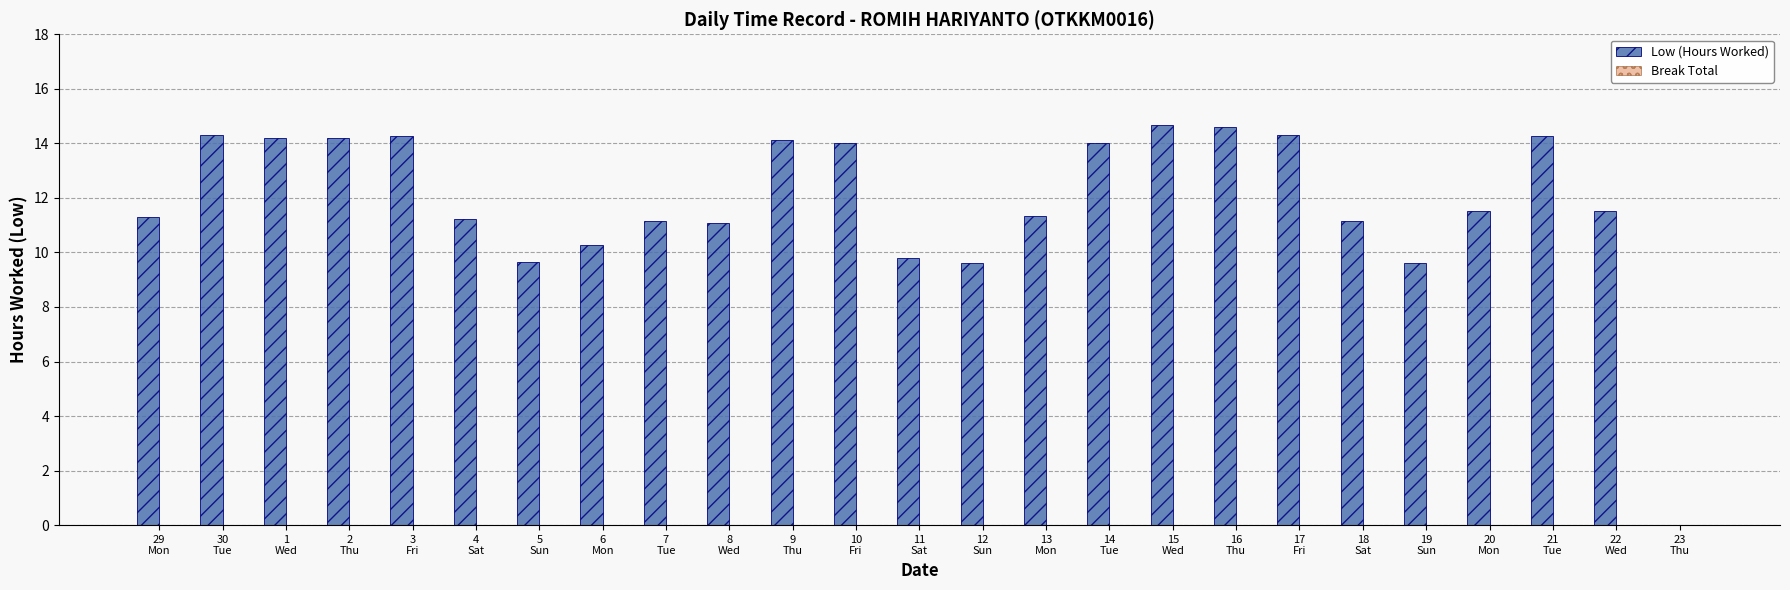

What is the maximum value shown in the chart?

14.7